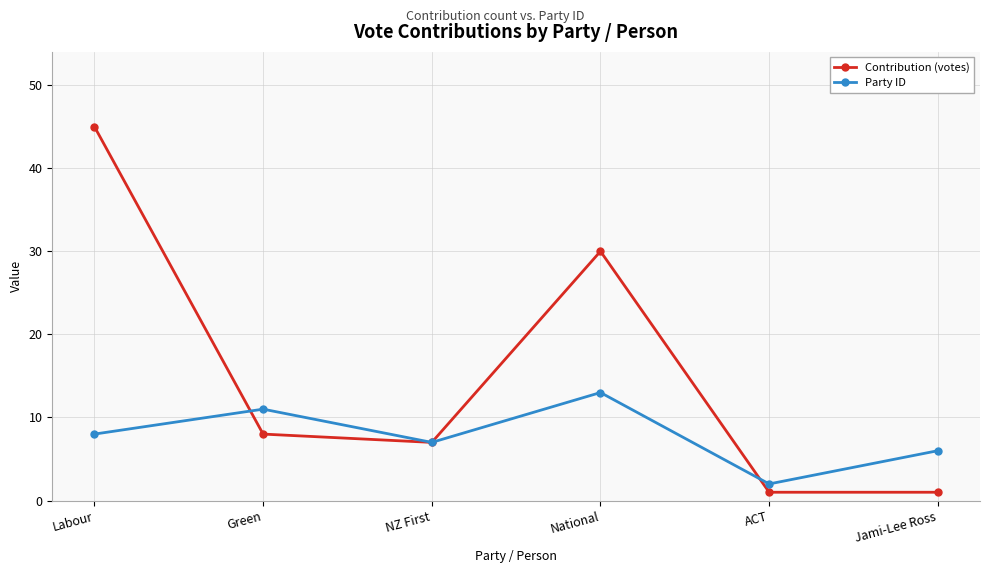

What is the value of the Party ID point at the 5th from the left?

2